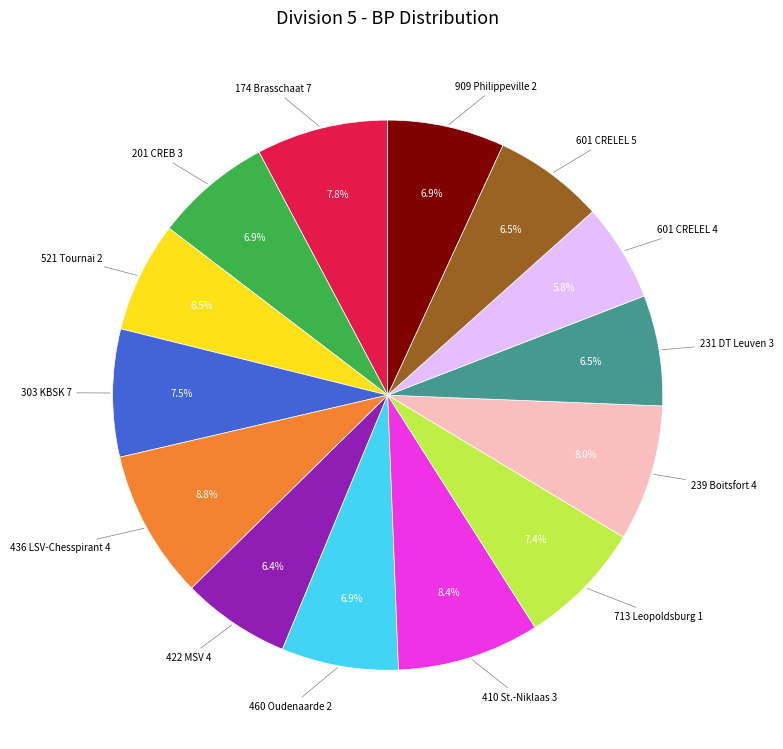

To the nearest percent, what is the average slice percentage?

7%